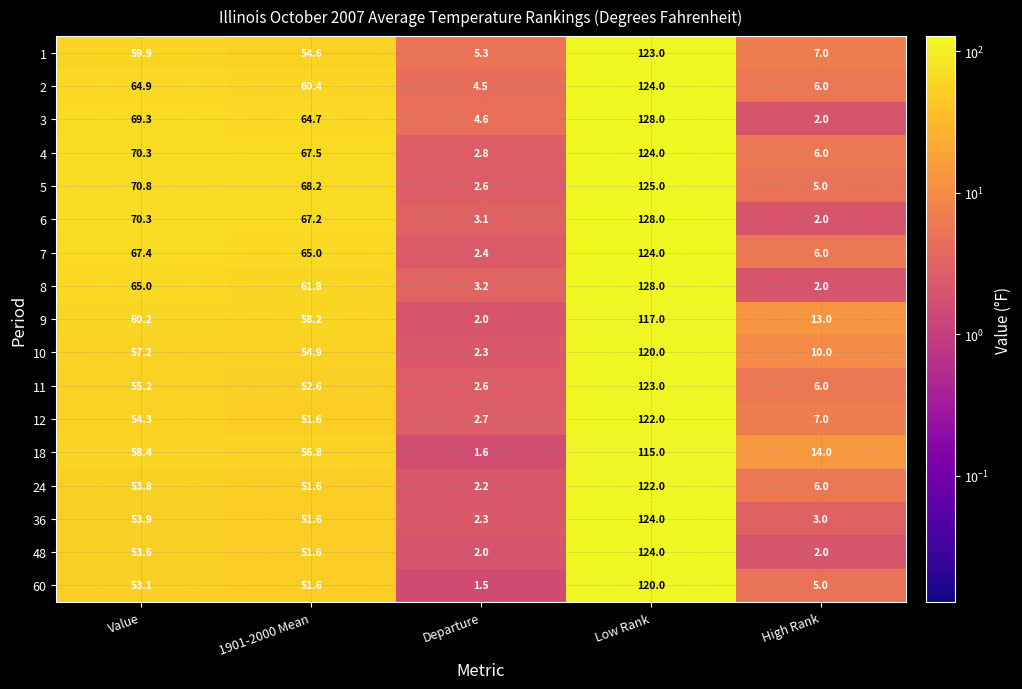

Where is 8 nearest to the value 65?

Value